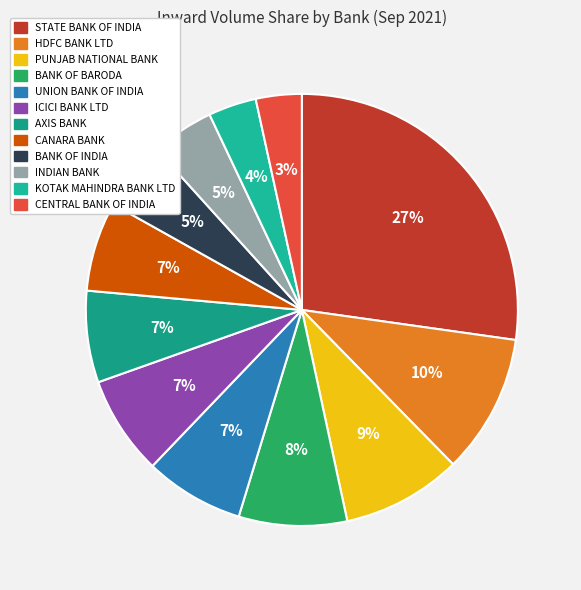

Approximately how many times larger is the value at STATE BANK OF INDIA compared to UNION BANK OF INDIA?

3.7